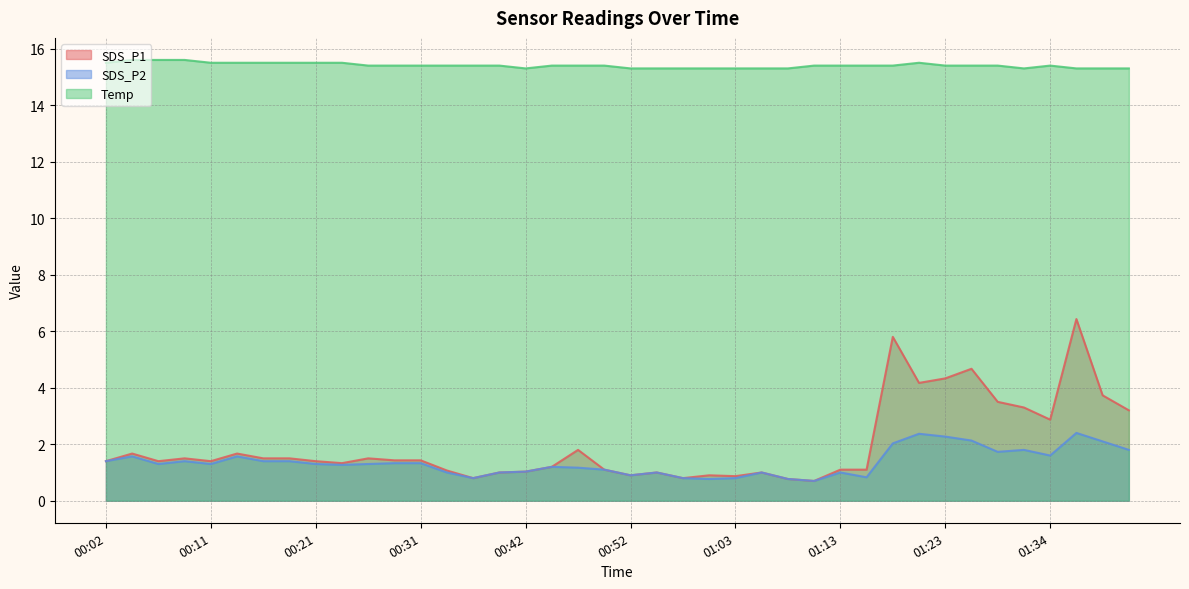

Is it true that Temp equals 15.3 at 00:57?

True